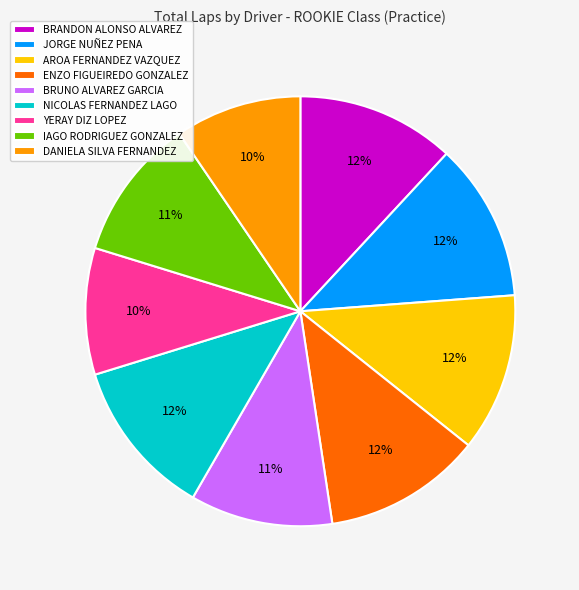

Does any single category account for the majority?

No